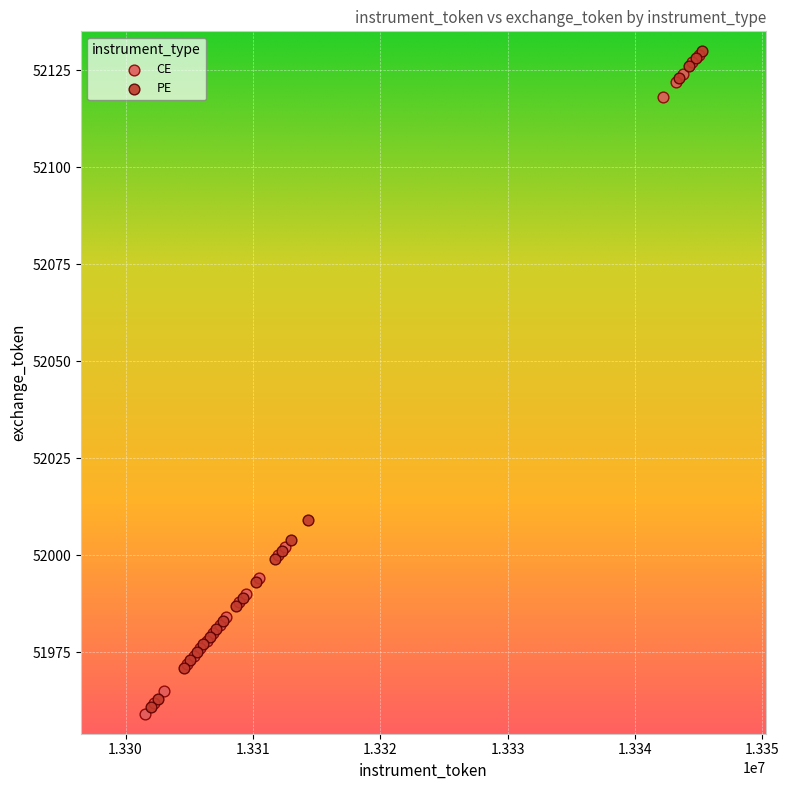

Which series contains the lowest Y value?

CE